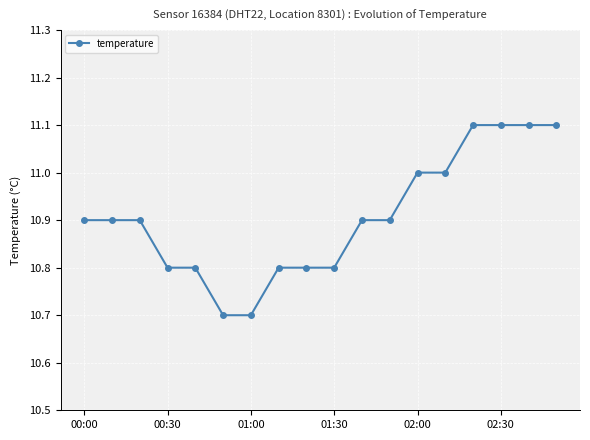

What is the average value?

10.9